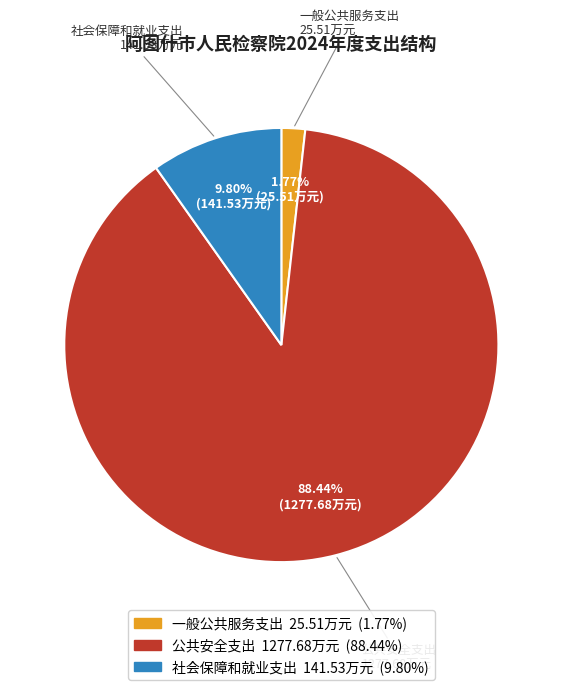

Rank the categories by value from lowest to highest.

一般公共服务支出, 社会保障和就业支出, 公共安全支出